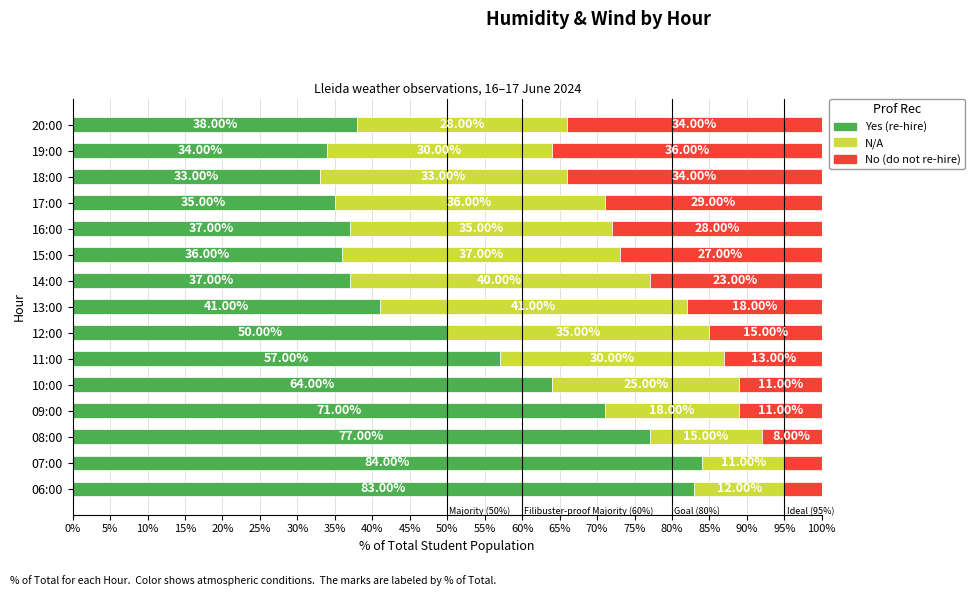

What is the total value across all series at 15:00?

100.0